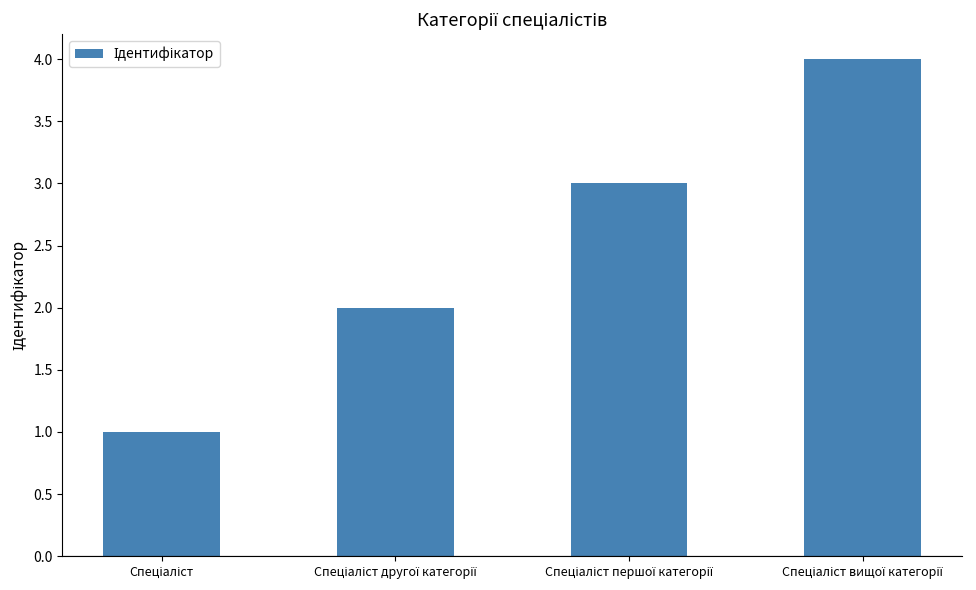

What is the difference between the maximum and minimum values?

3